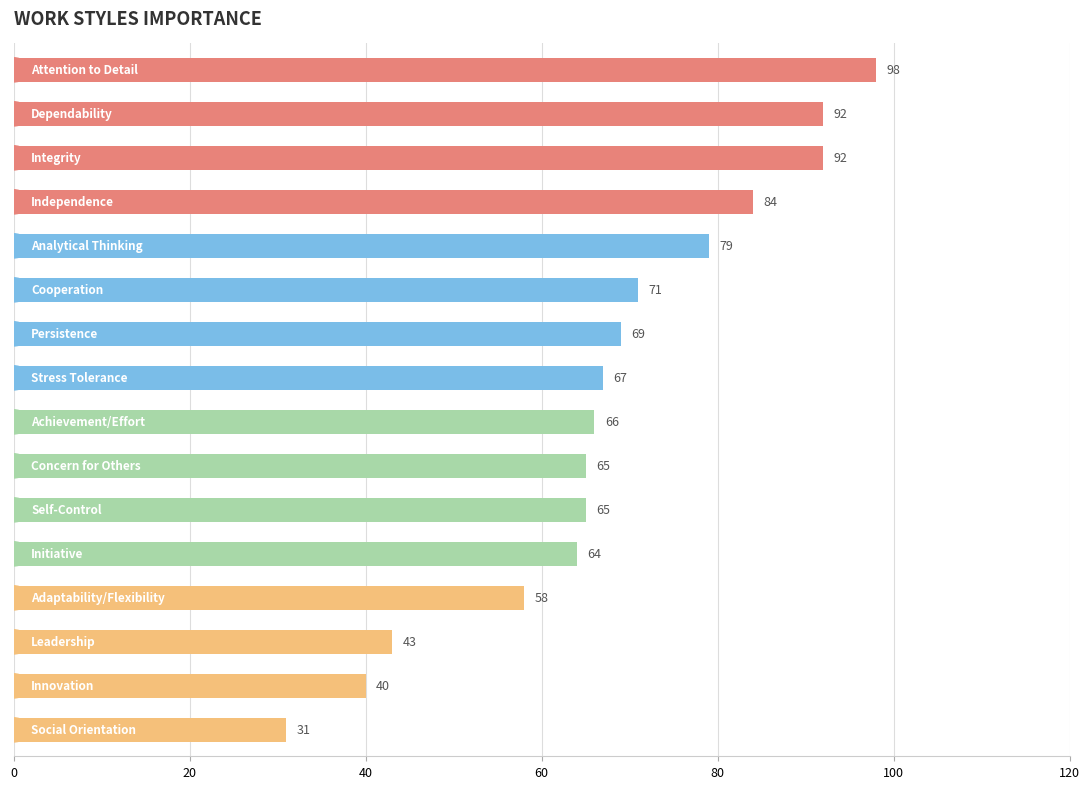

What is the minimum value shown in the chart?

31